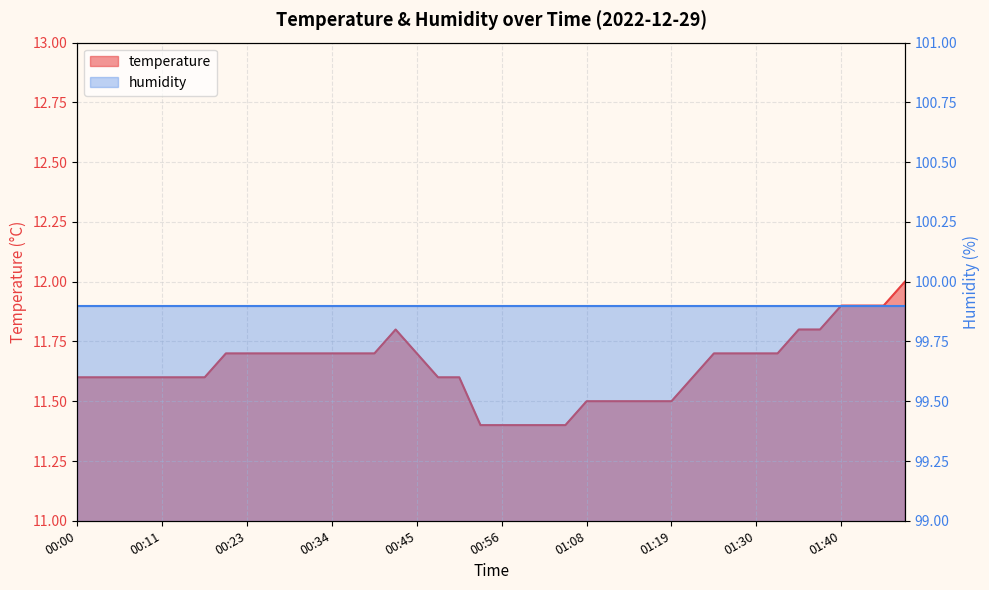

Where is the data nearest to the value 11?

00:53